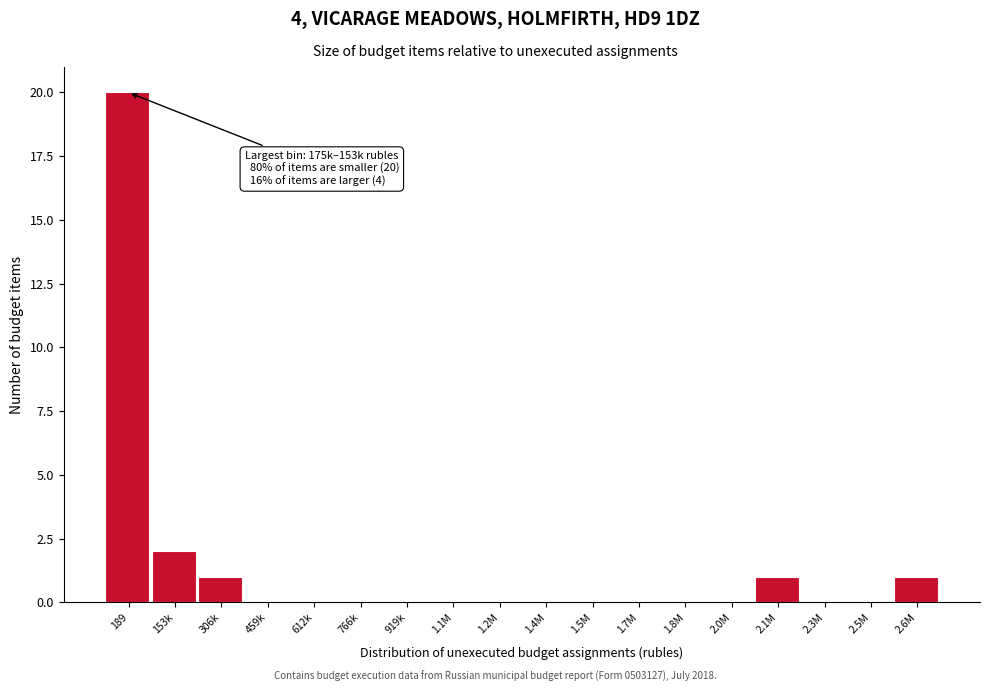

Reading left to right, transcribe all the data shown in this chart.

189=20	153k=2	306k=1	459k=0	612k=0	766k=0	919k=0	1.1M=0	1.2M=0	1.4M=0	1.5M=0	1.7M=0	1.8M=0	2.0M=0	2.1M=1	2.3M=0	2.5M=0	2.6M=1